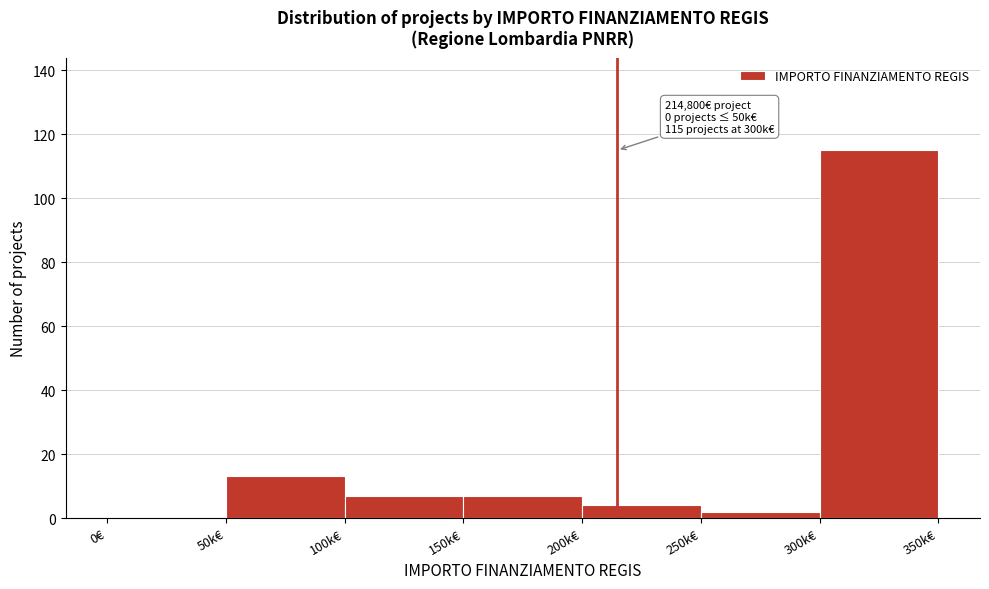

Reading left to right, extract all data points from this chart.

0€=0	50k€=13	100k€=7	150k€=7	200k€=4	250k€=2	300k€=115